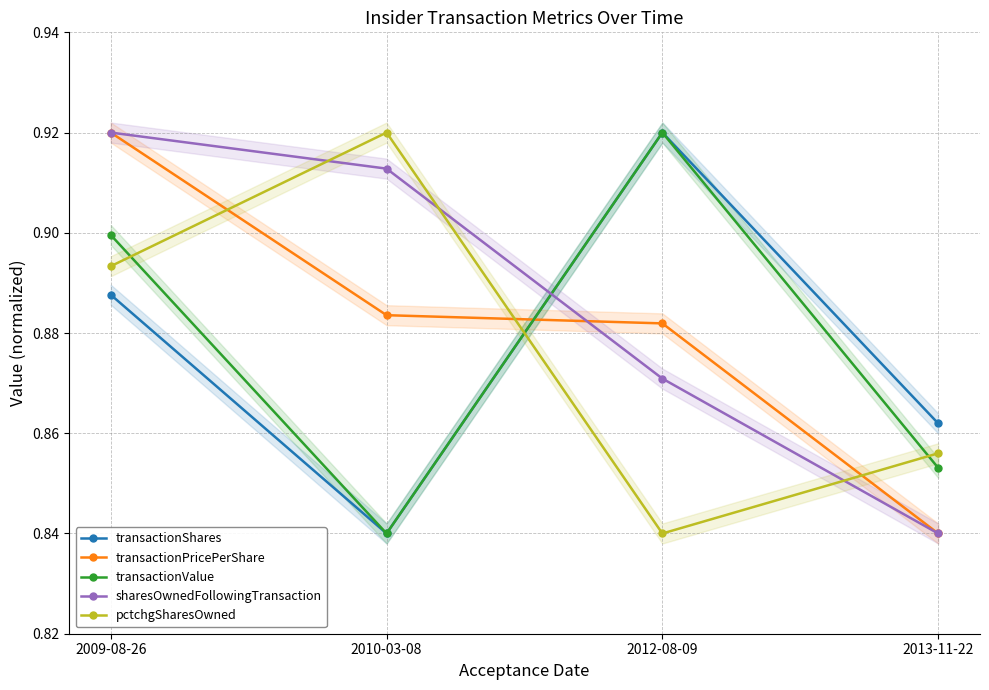

True or false: transactionPricePerShare has a value of 1.2 at 2009-08-26.

False